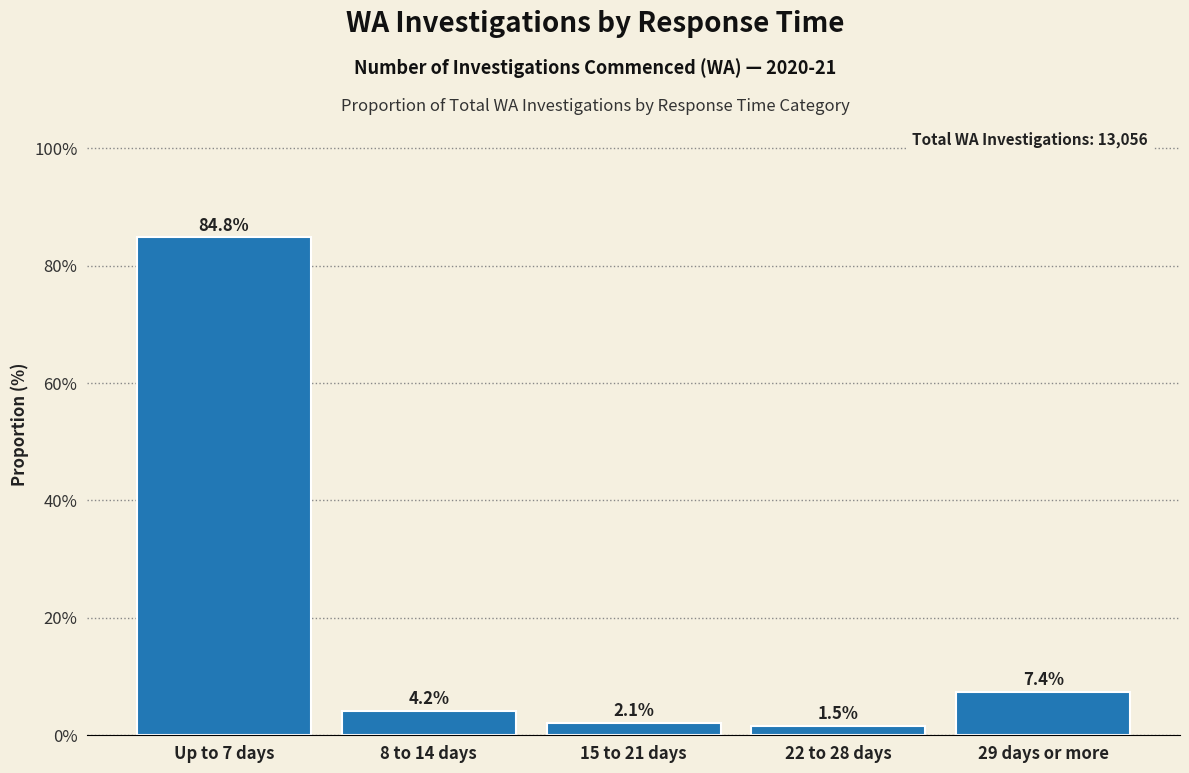

Reading left to right, list all the values displayed in this chart.

84.8	4.2	2.1	1.5	7.4